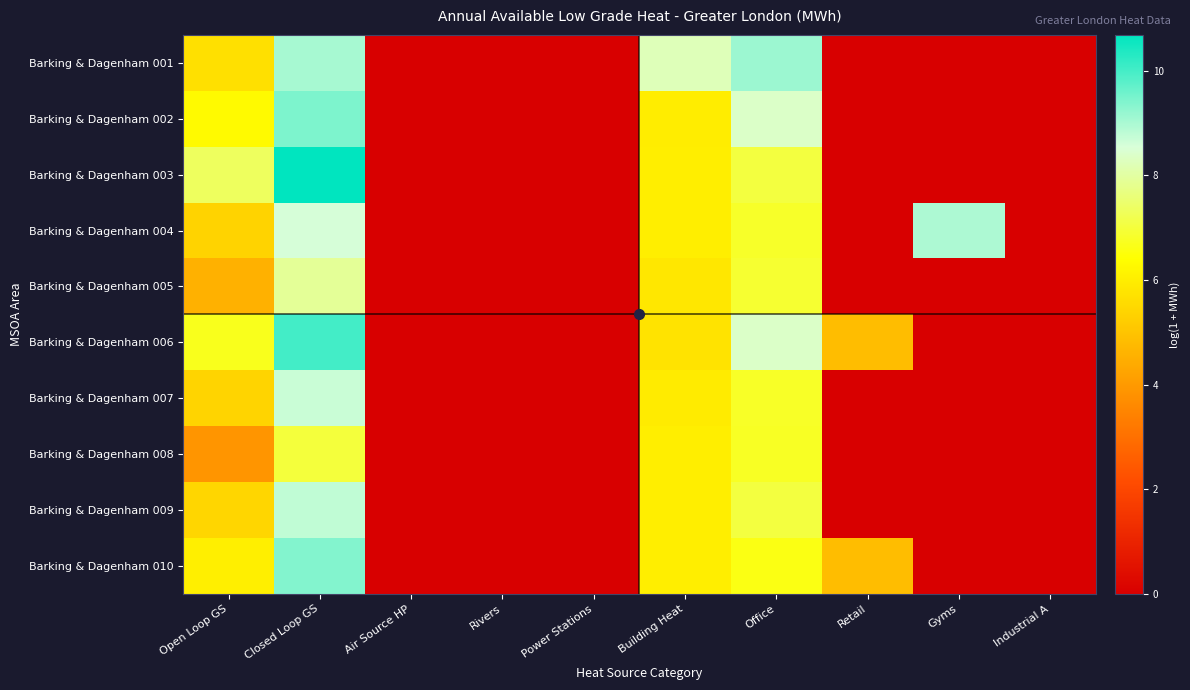

At how many categories does at least one series exceed 9?

2